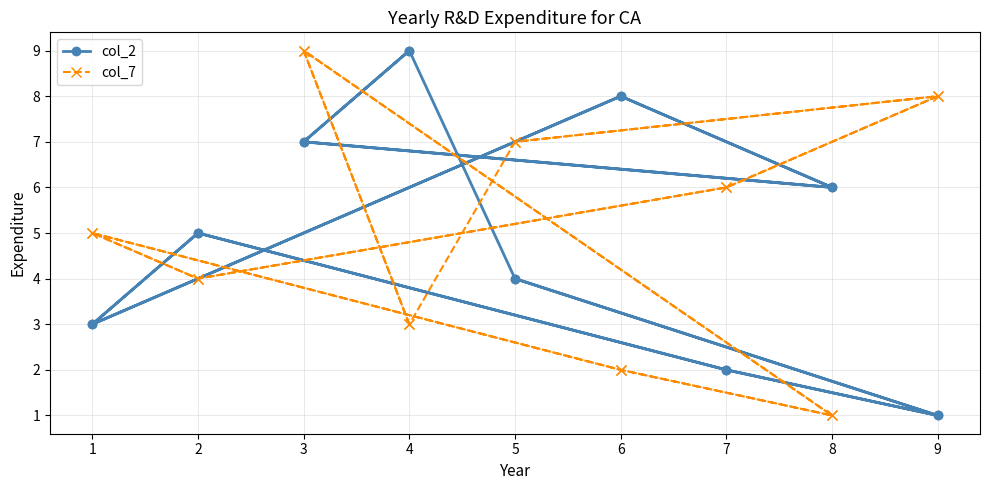

What is the difference between the maximum and minimum values in the col_2 series?

8